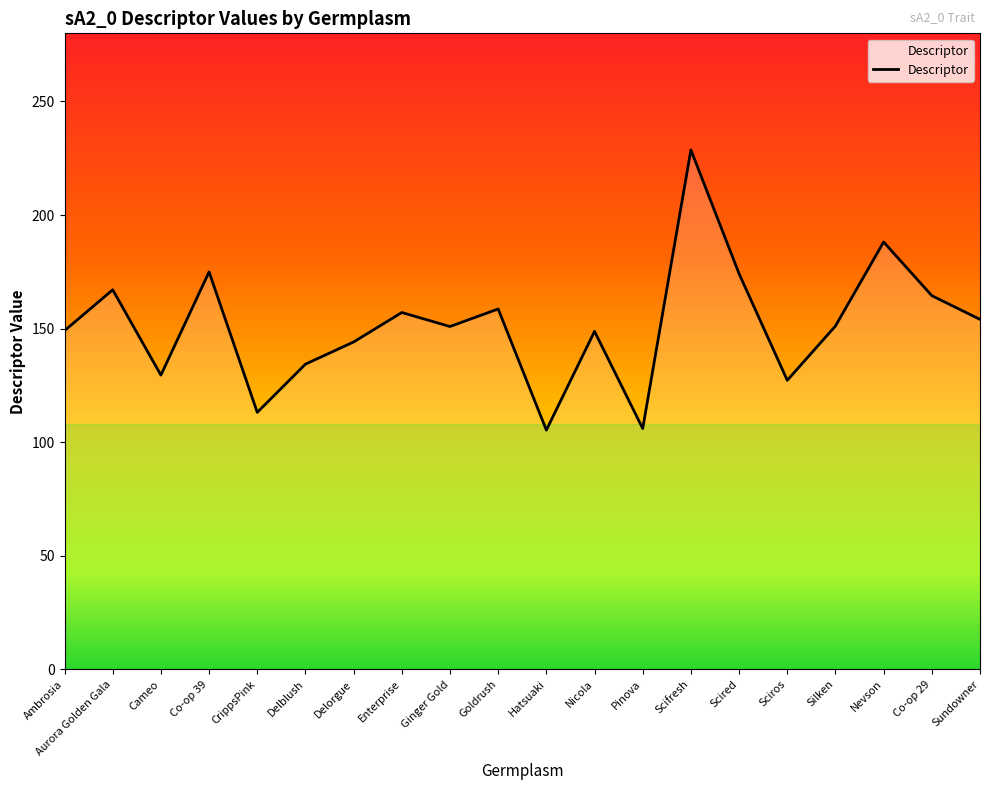

What is the smallest value displayed?

105.3